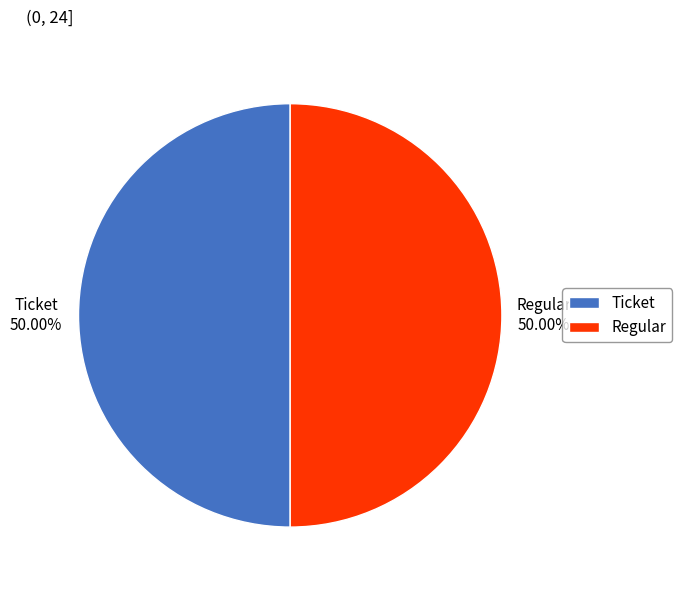

What is the ratio of the value at Regular to the value at Ticket?

1.0